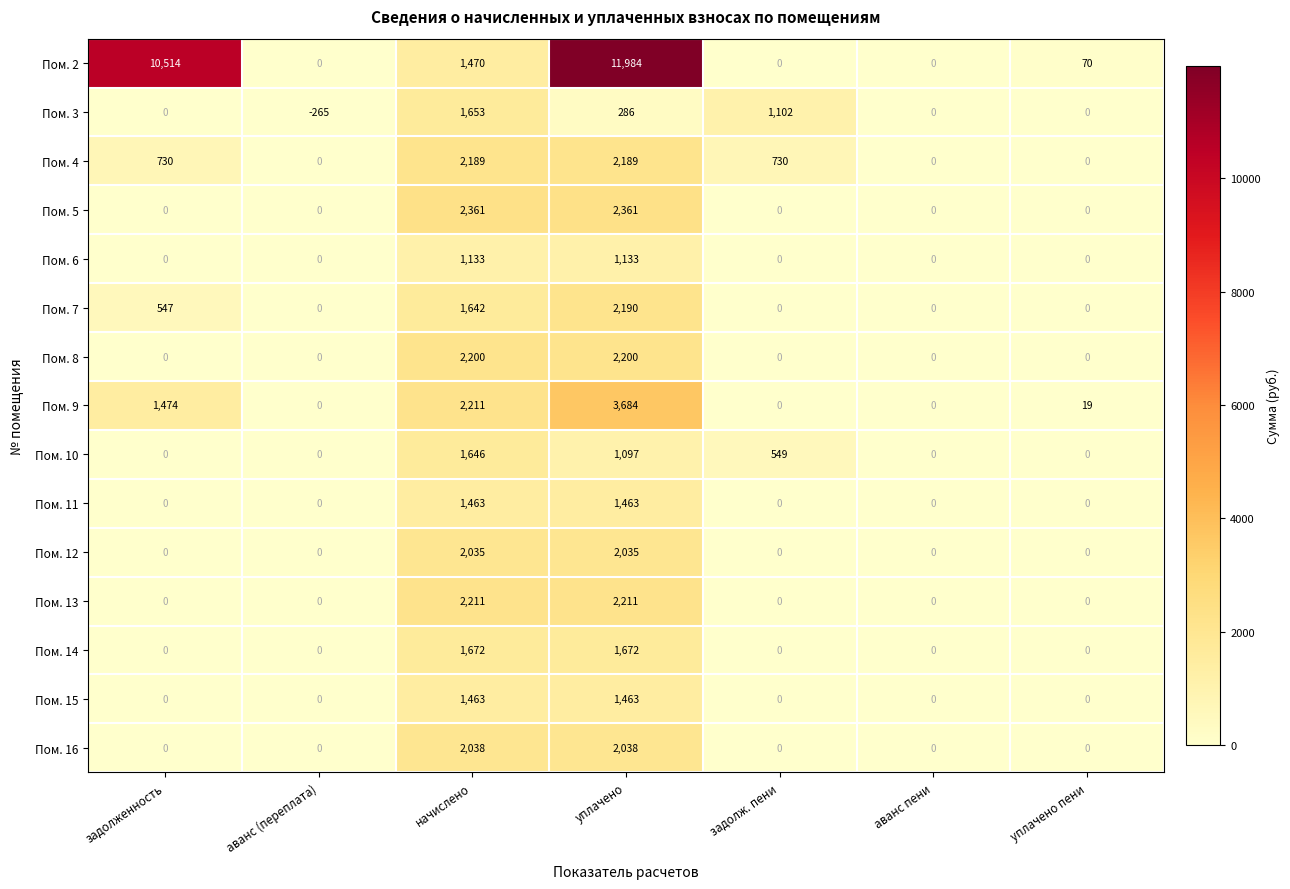

How many categories are shown in the chart?

7